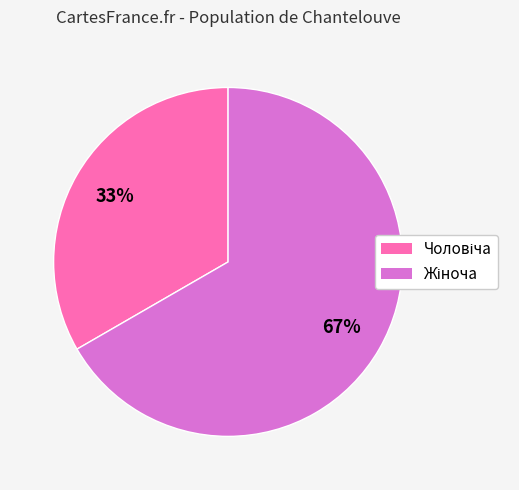

To the nearest percent, what is the average slice percentage?

50%